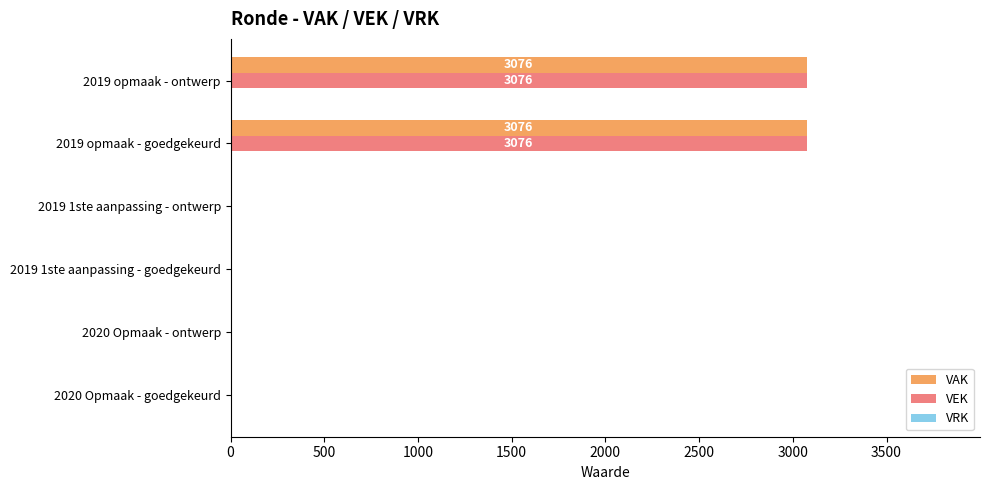

The VEK series shows 3076 at 2019 opmaak - ontwerp. True or false?

True